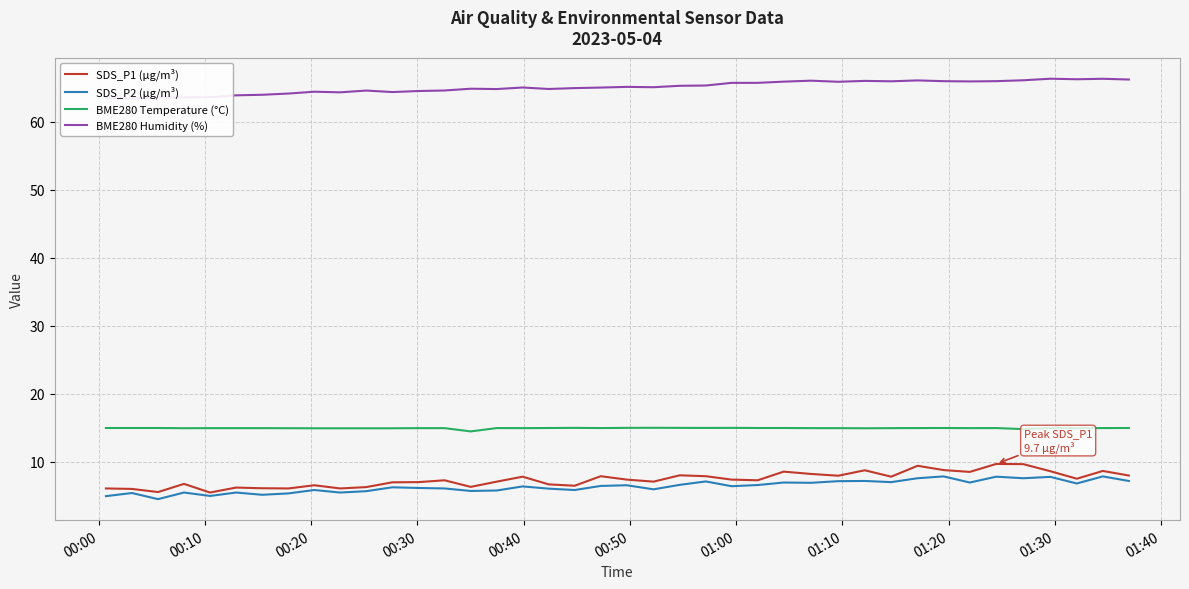

What is the value of the SDS_P2 (µg/m³) point at the 14th from the left?

6.1